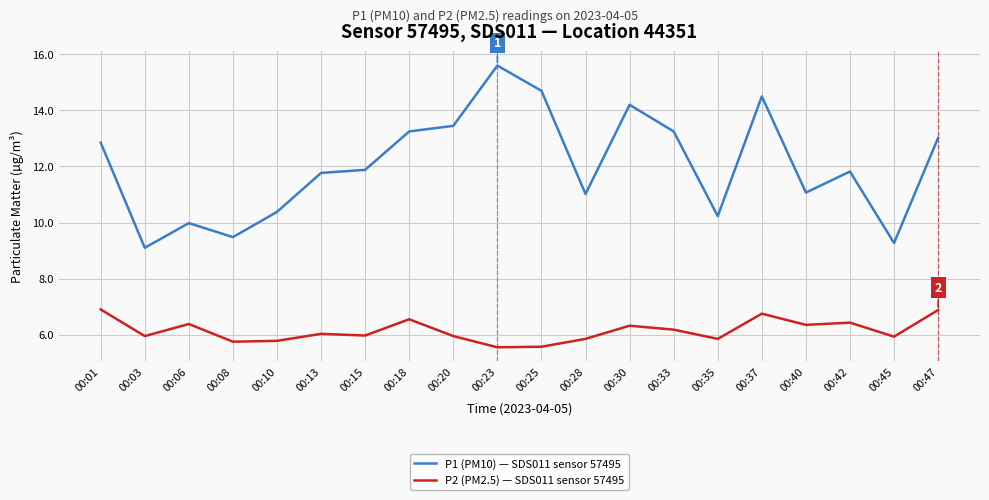

What is the highest value of the P2 (PM2.5) — SDS011 sensor 57495 series?

6.9